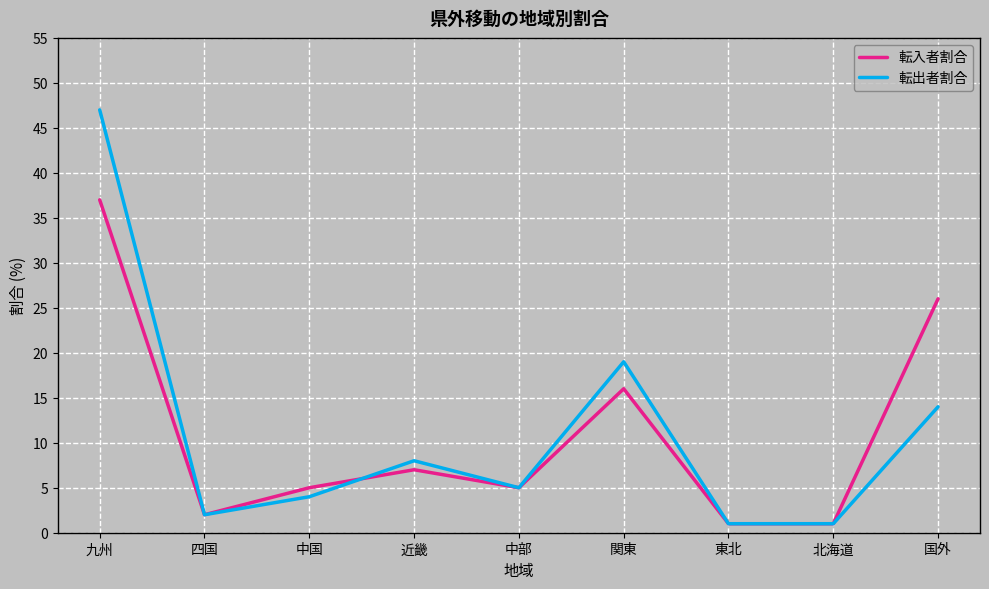

Is it true that 転入者割合 equals 46 at 国外?

False